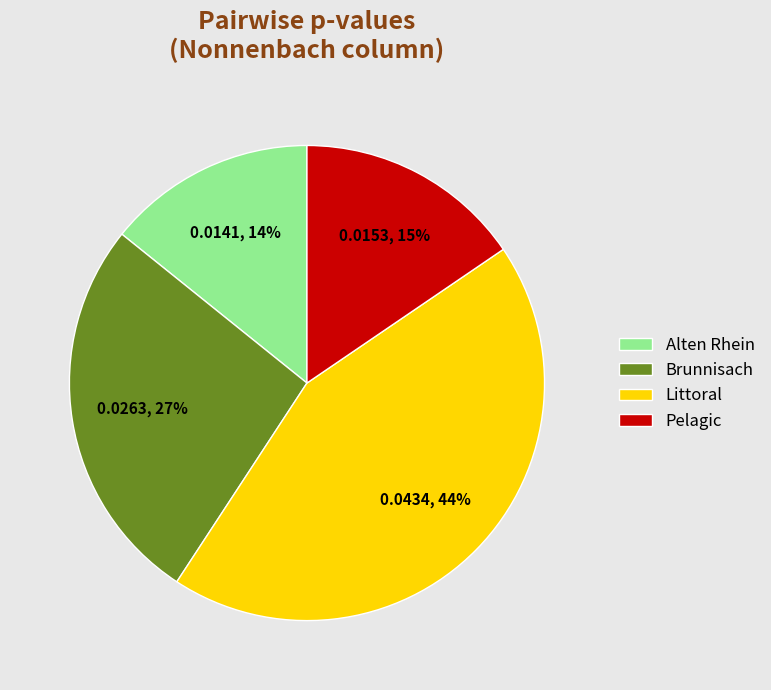

Is Littoral the majority of the pie?

No